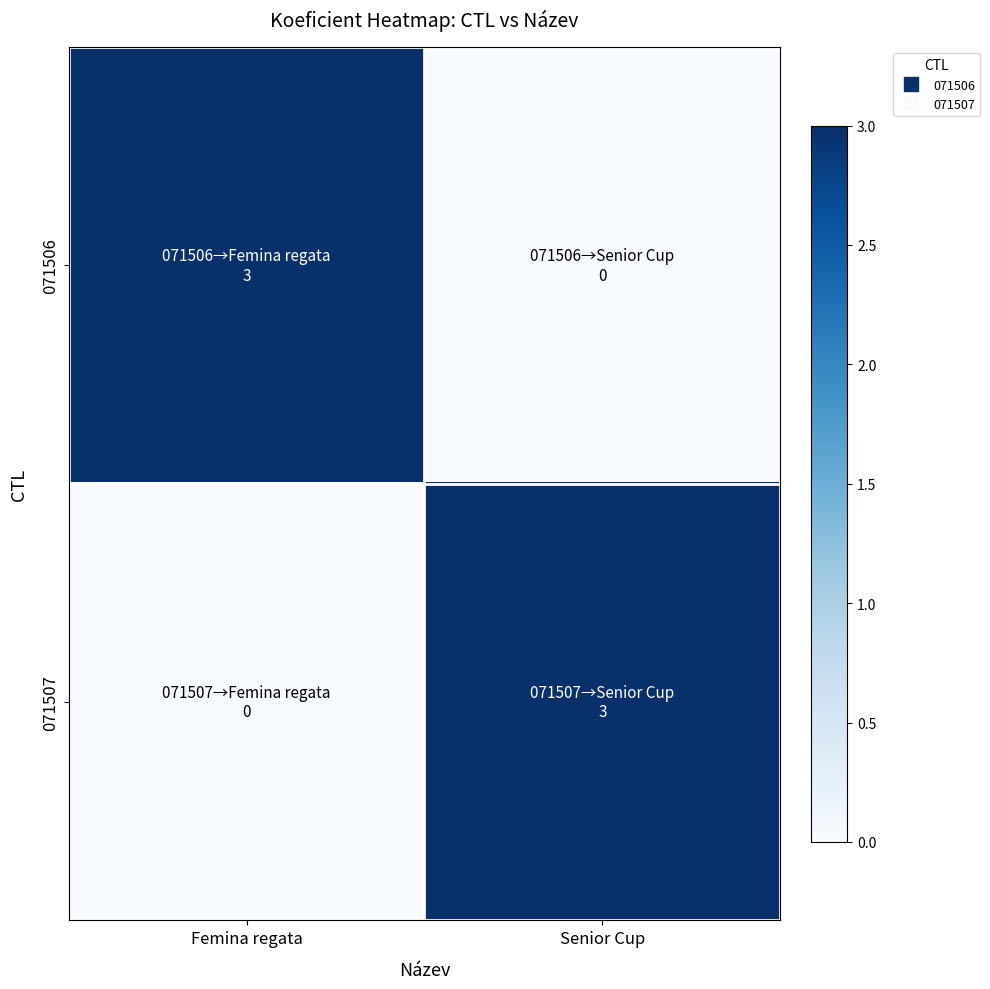

Reading right to left, what are all the values shown in this chart?

071506: Senior Cup=0	Femina regata=3
071507: Senior Cup=3	Femina regata=0